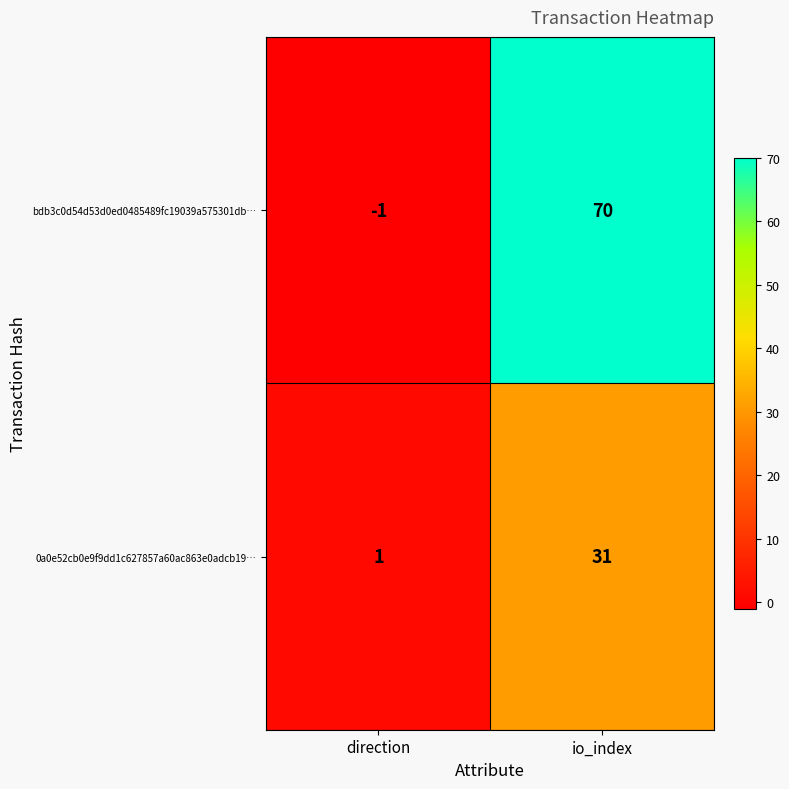

What is the difference between the maximum and minimum values in the bdb3c0d54d53d0ed0485489fc19039a575301db… series?

71